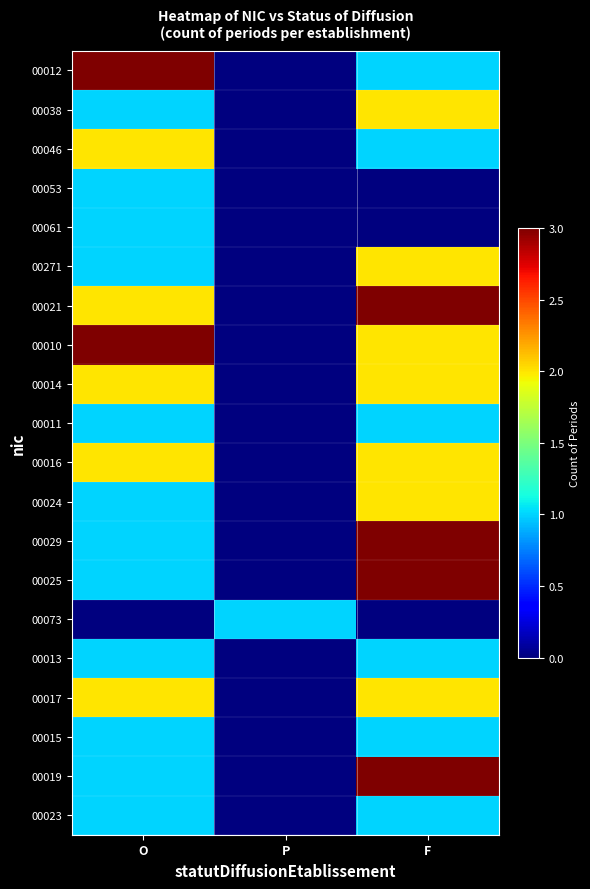

Which series has the largest range (max minus min)?

00012